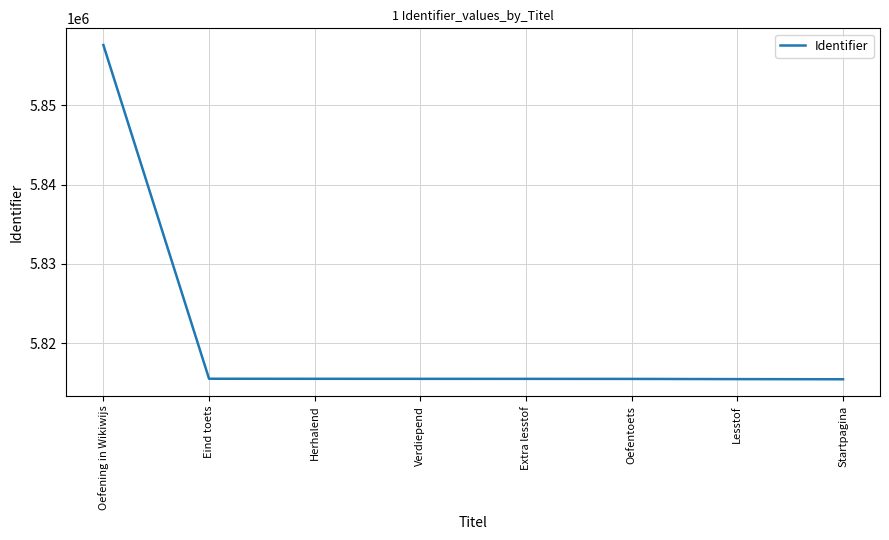

How many categories are shown in the chart?

8